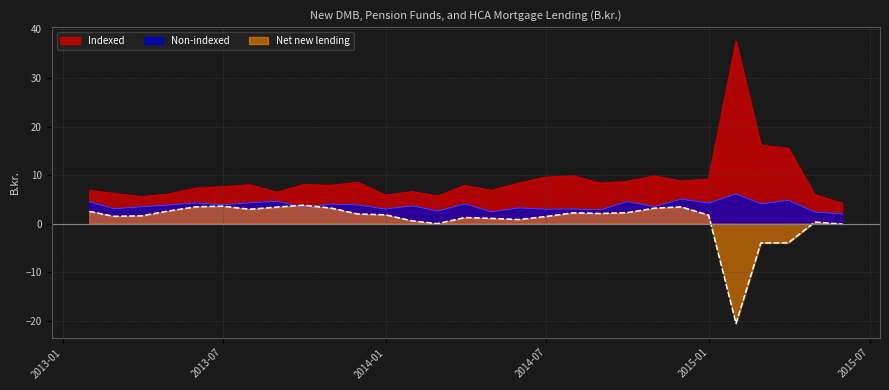

Reading left to right, what are all the values shown in this chart?

Non-indexed: 4.5	3.1	3.5	3.8	4.3	3.9	4.3	4.6	3.3	4.0	3.9	3.0	3.7	2.6	4.1	2.4	3.2	3.0	3.0	2.9	4.5	3.5	5.1	4.2	6.1	4.1	4.8	2.4	2.0
Indexed: 6.9	6.2	5.6	6.1	7.3	7.6	8.0	6.5	8.1	7.9	8.5	5.9	6.6	5.7	7.9	6.9	8.4	9.6	9.9	8.3	8.8	9.8	8.8	9.2	37.6	16.2	15.5	6.0	4.2
Net new lending: 2.5	1.5	1.6	2.6	3.5	3.6	3.0	3.4	3.8	3.2	2.0	1.8	0.6	0.0	1.3	1.1	0.8	1.5	2.2	2.1	2.3	3.2	3.5	1.8	-20.6	-4.0	-4.0	0.3	-0.1